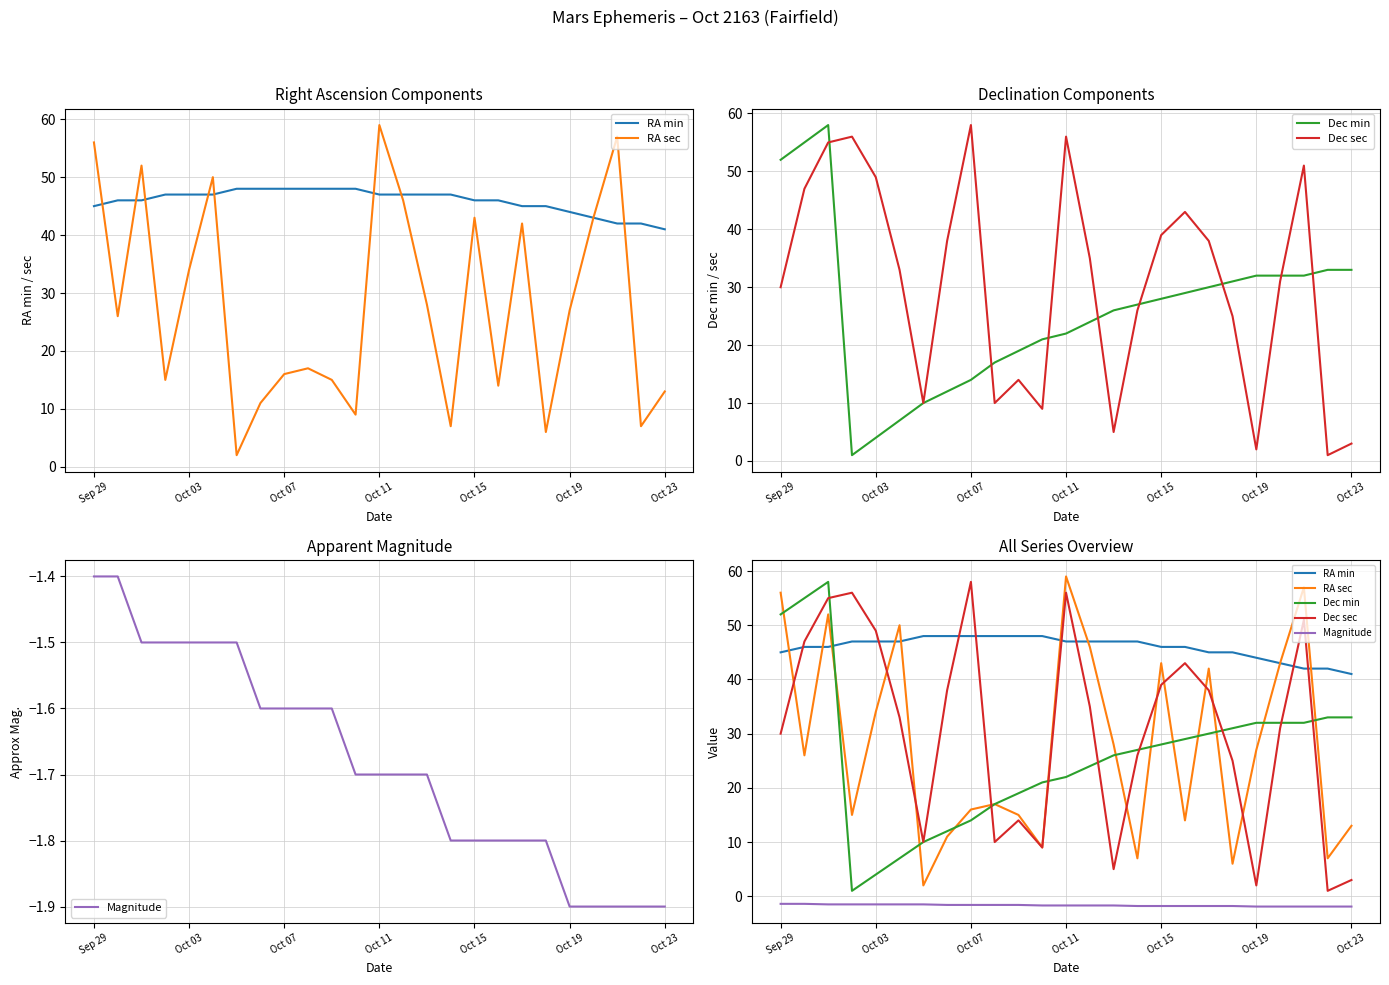

True or false: Dec sec and Magnitude intersect in this chart.

False